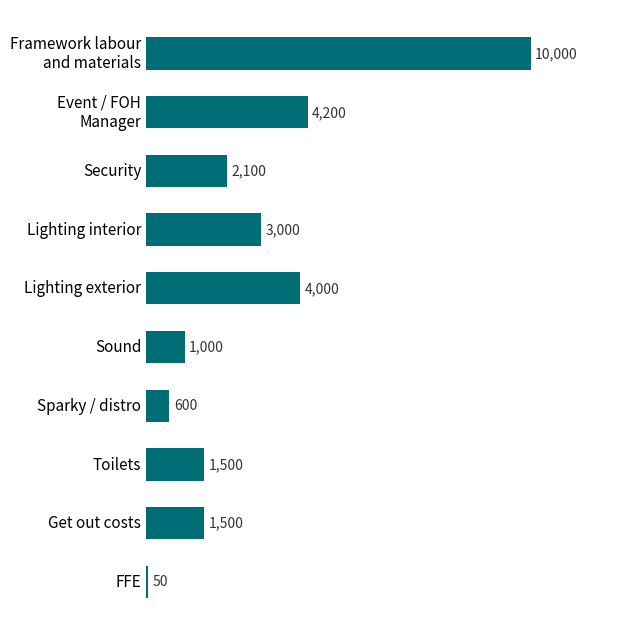

True or false: the data shows 3000 at Lighting interior.

True